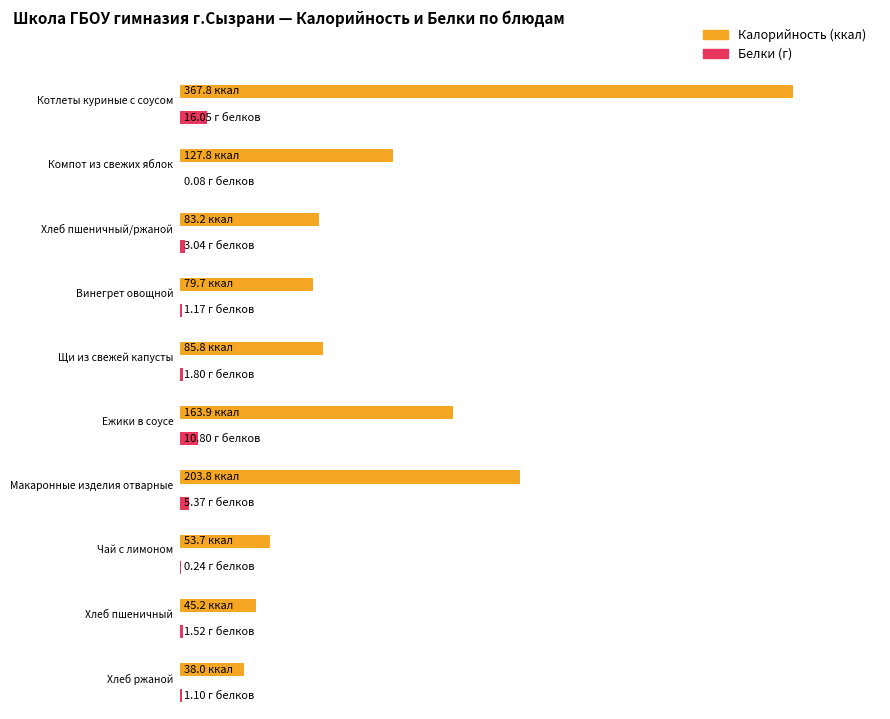

List the series in order of their peak value, highest first.

Калорийность, Белки